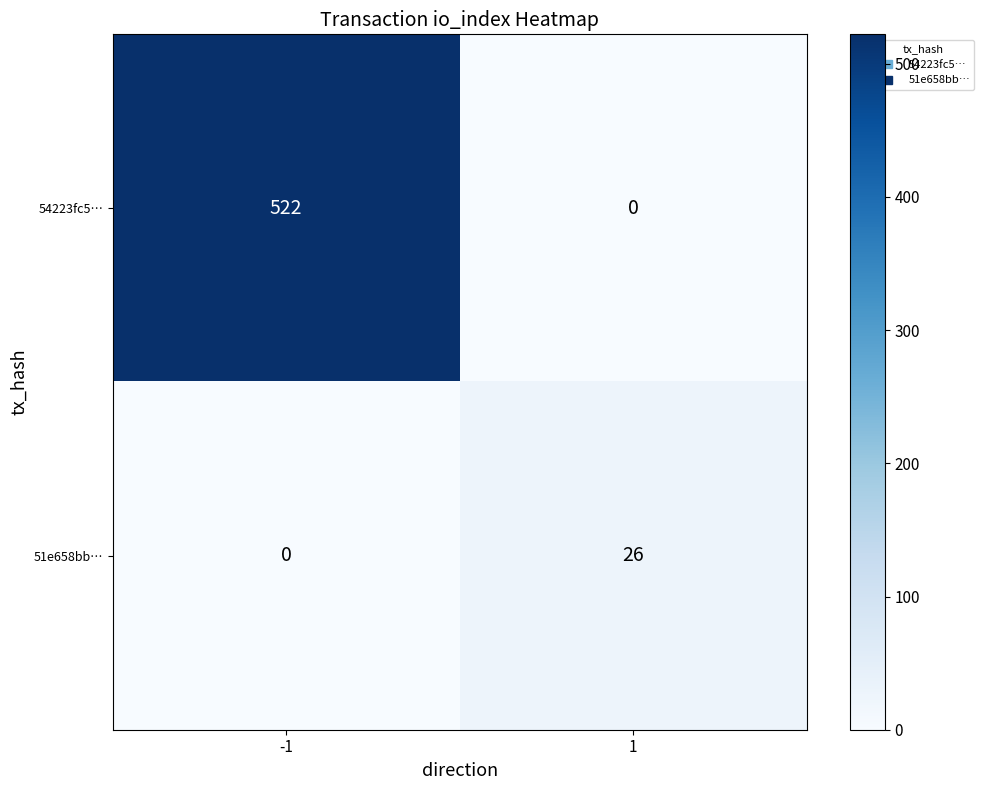

Reading right to left, what are all the values shown in this chart?

54223fc5…: 0	522
51e658bb…: 26	0